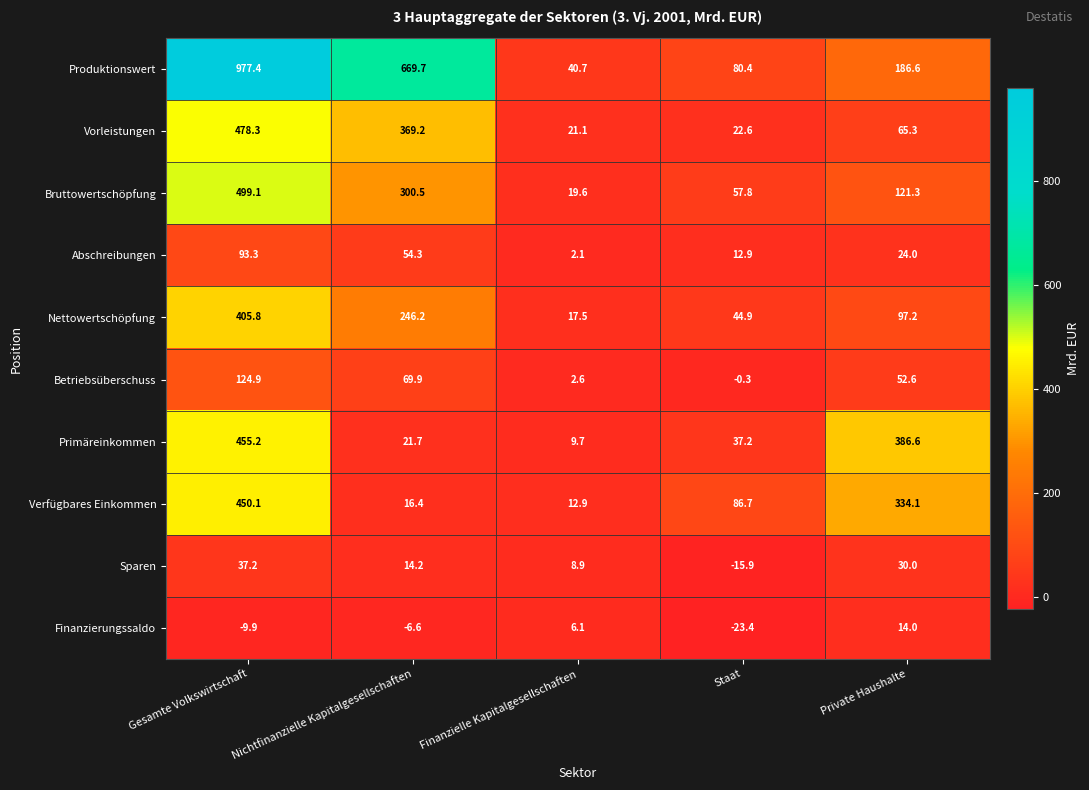

What is the difference between the maximum and minimum values in the Verfügbares Einkommen series?

437.2